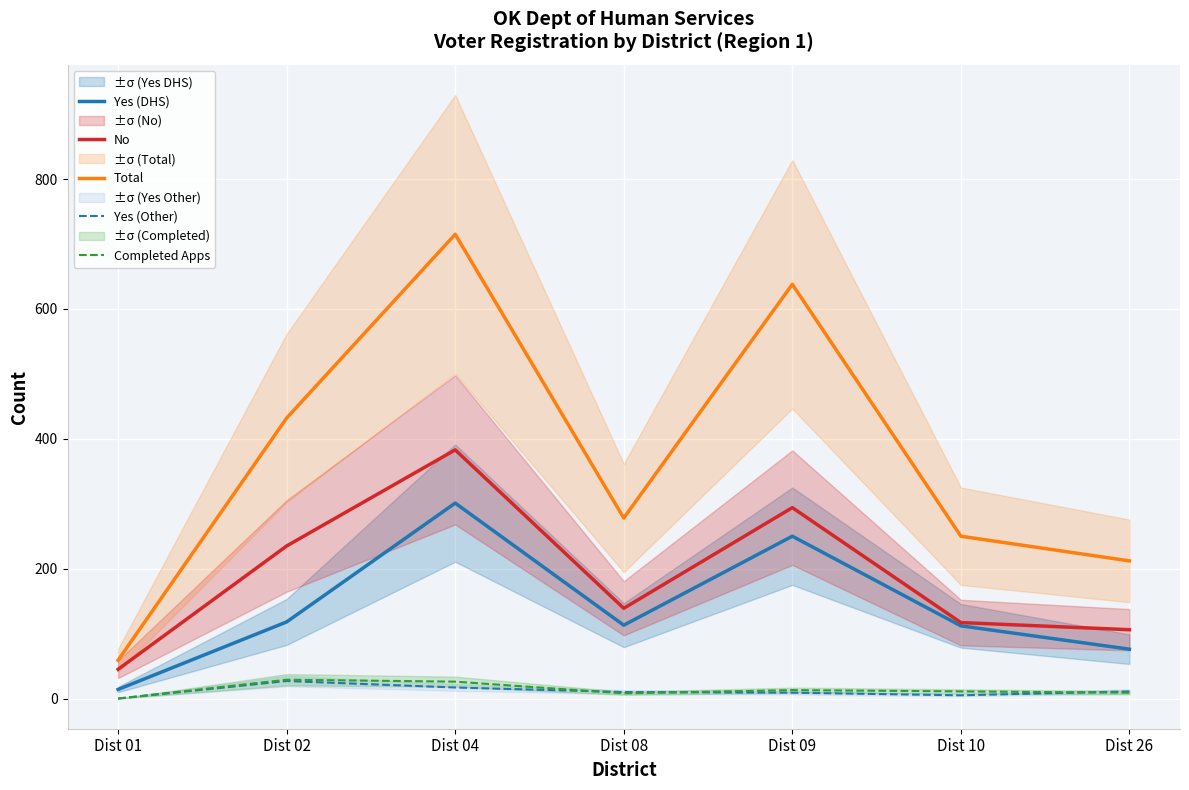

How many data points in Yes (DHS) are above 113?

3